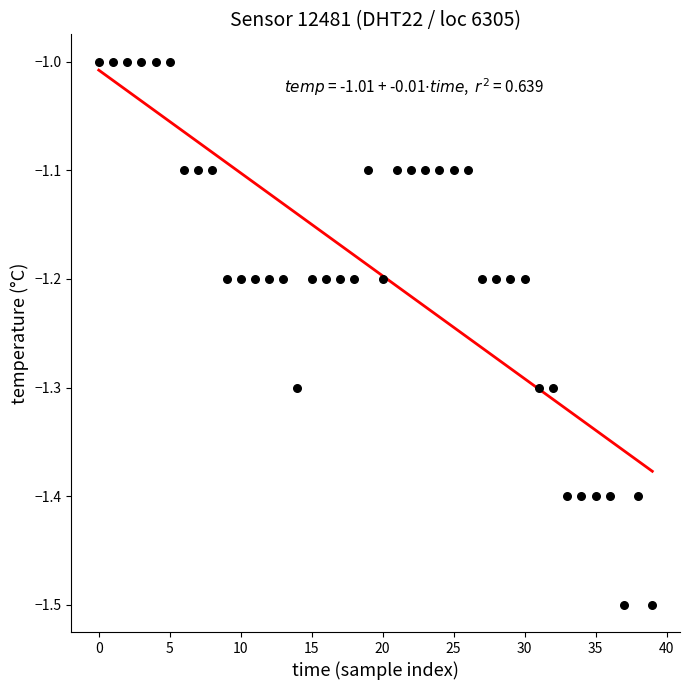

What is the range of Y values (max minus min)?

0.5